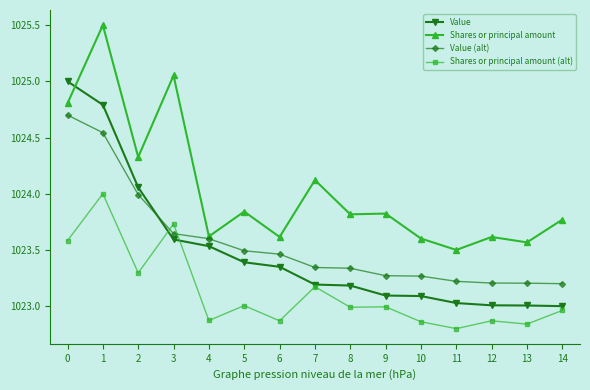

Where do Value (alt) and Shares or principal amount (alt) first cross each other?

2 and 3